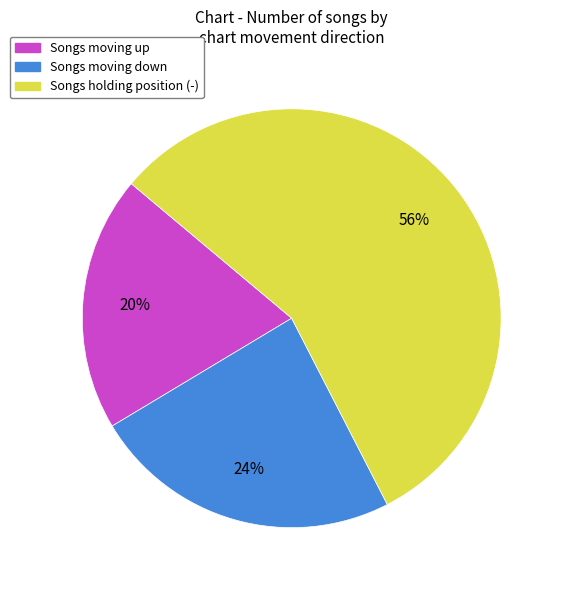

What percentage is the Songs moving down slice, to the nearest percent?

24%